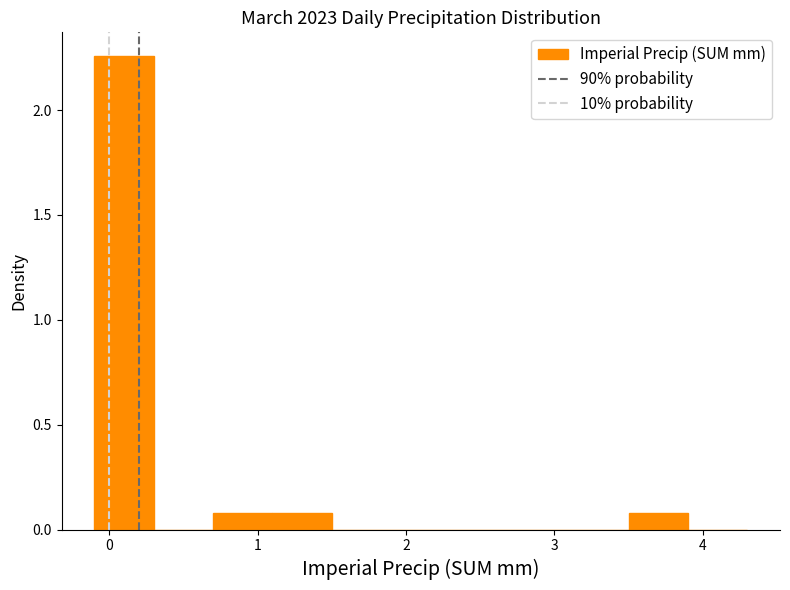

Reading left to right, list every bar in this chart as the range it spans on the x-axis followed by its height. The values are not printed on the chart, so give them approximately, as read against the axis.

-0.1 to 0.3: 2.25
0.3 to 0.7: 0
0.7 to 1.1: 0.10
1.1 to 1.5: 0.10
1.5 to 1.9: 0
1.9 to 2.3: 0
2.3 to 2.7: 0
2.7 to 3.1: 0
3.1 to 3.5: 0
3.5 to 3.9: 0.10
3.9 to 4.3: 0